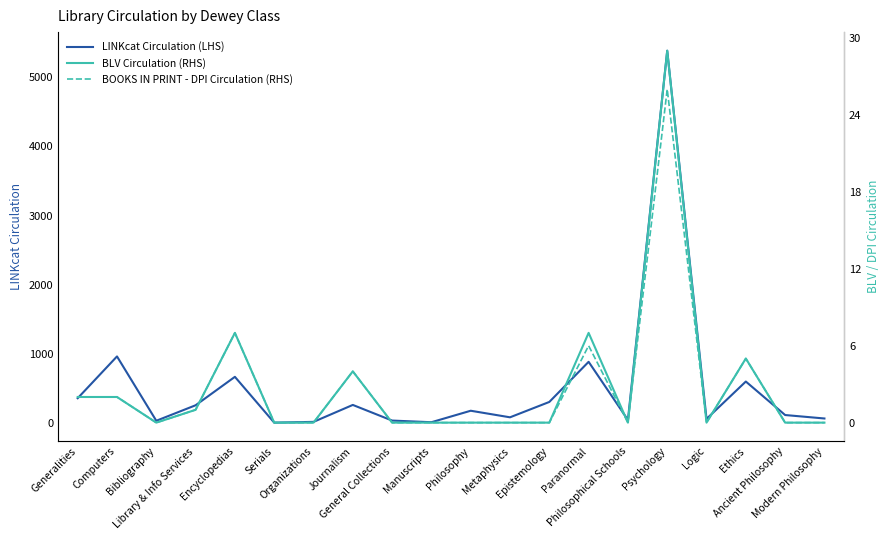

Rank the series by their maximum value, from highest to lowest.

LINKcat Circulation (LHS), BLV Circulation (RHS), BOOKS IN PRINT - DPI Circulation (RHS)